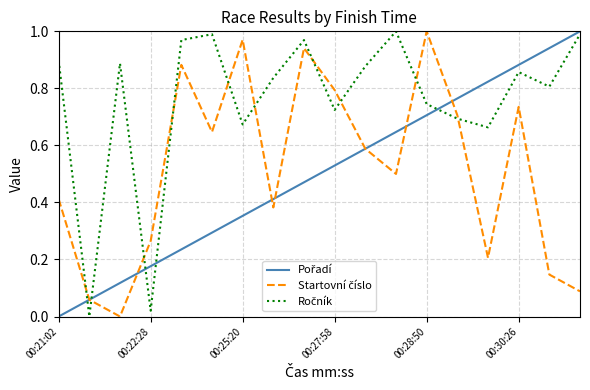

What is the total value across all series at 00:25:20?

2.0